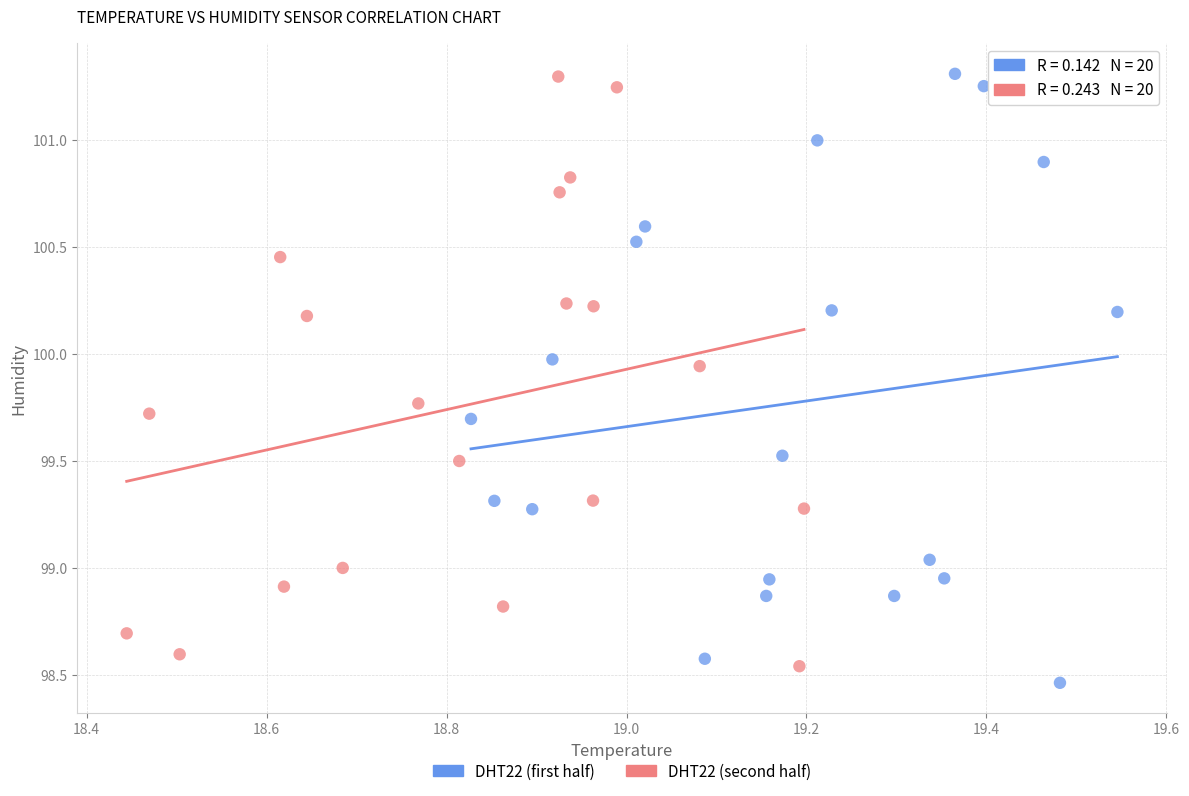

What are all the series names shown in the legend?

DHT22 (first half), DHT22 (second half)